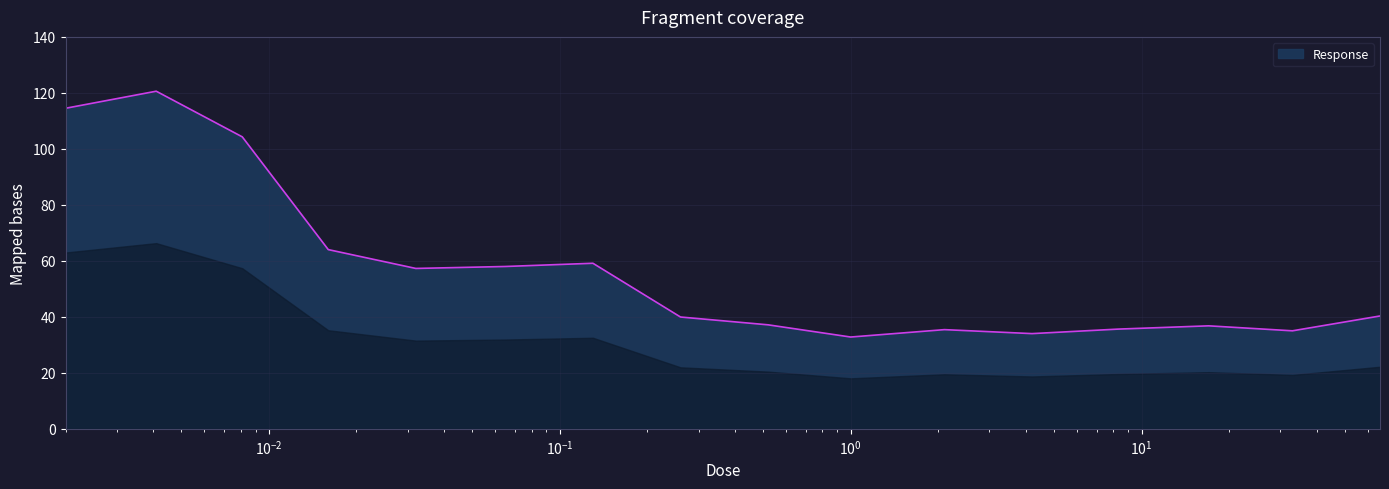

What is the minimum value shown in the chart?

32.8